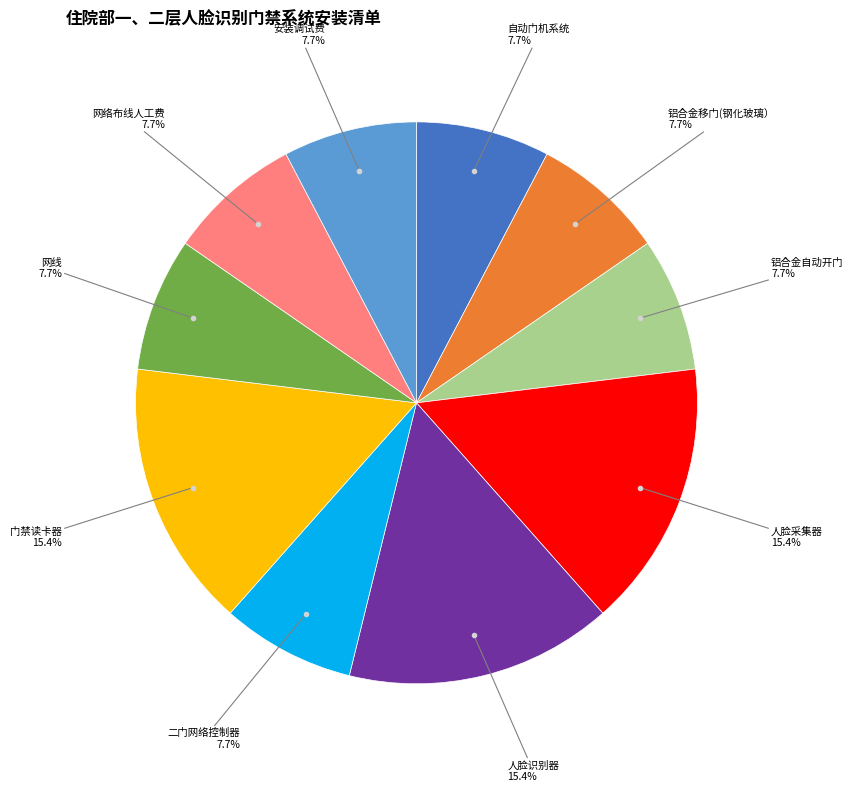

Does any single category account for the majority?

No